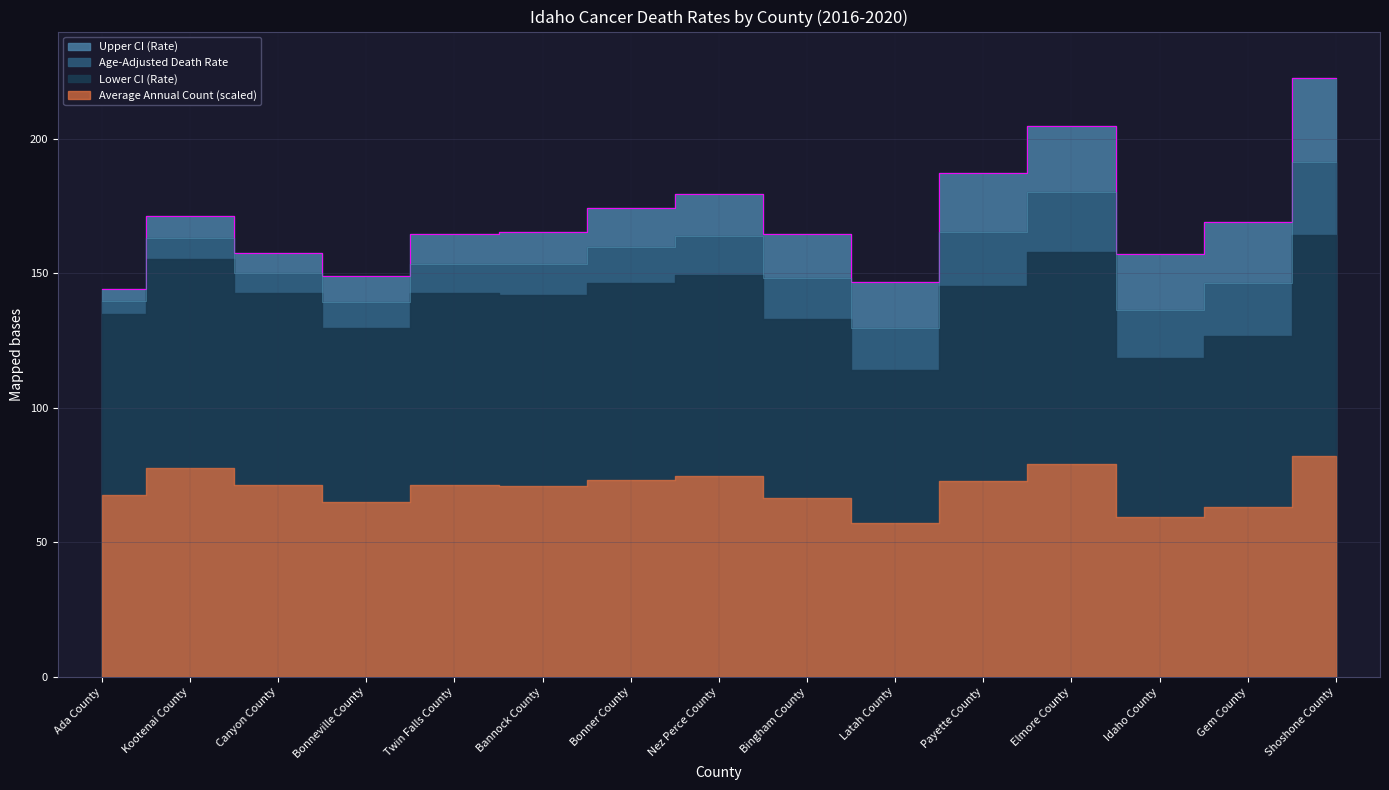

Is the value of Age-Adjusted Death Rate at Bingham County greater than the value of Upper CI (Rate) at Bonner County?

No